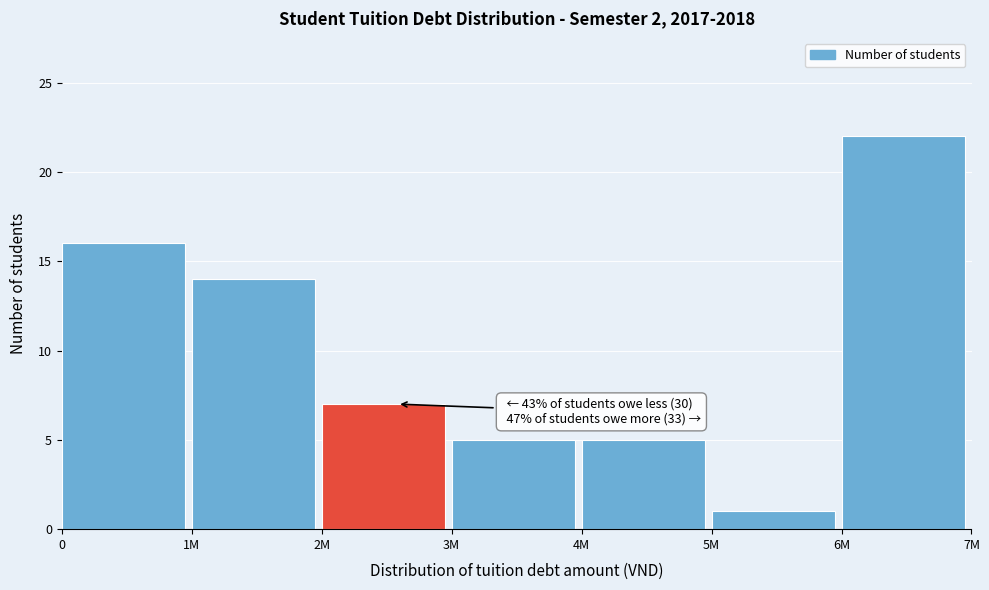

Reading left to right, extract all data points from this chart.

0=16	1M=14	2M=7	3M=5	4M=5	5M=1	6M=22